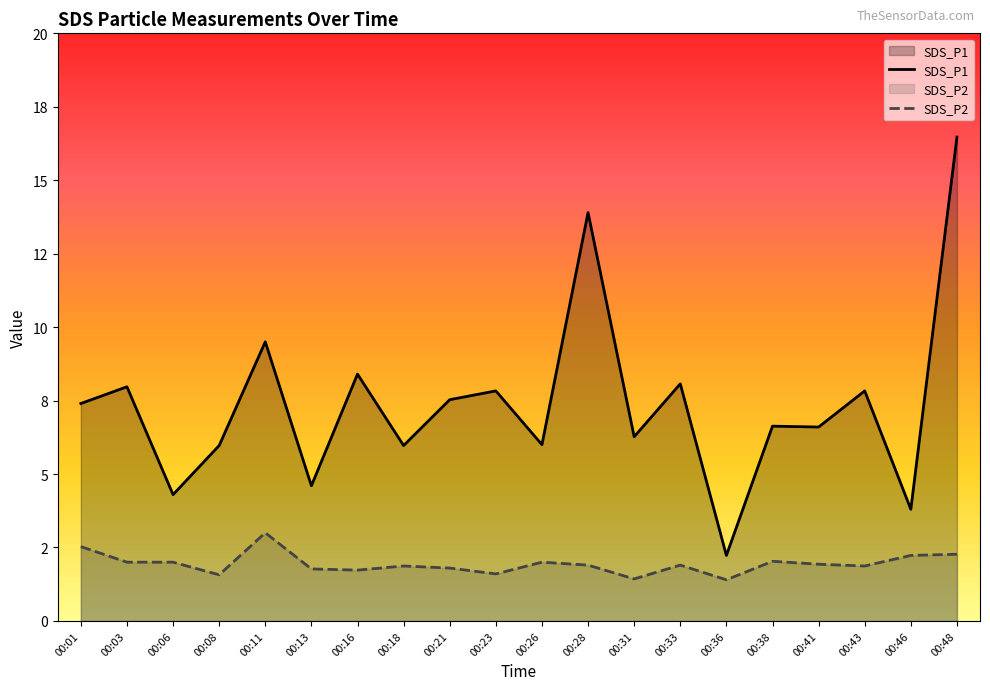

The value of SDS_P1 at 00:48 is 16.5. True or false?

True